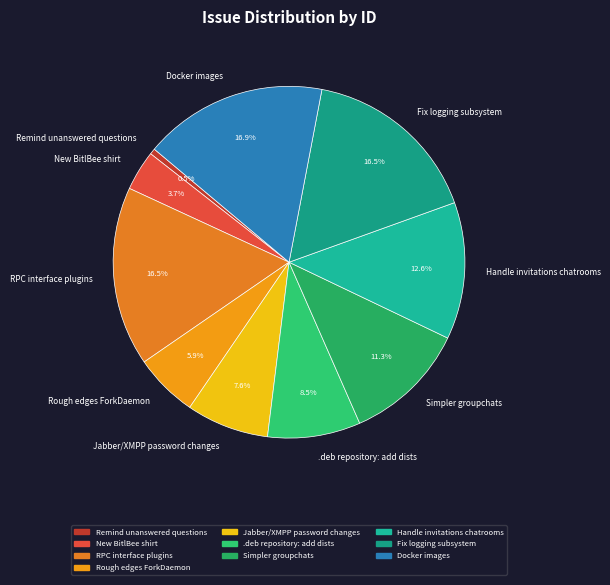

The Fix logging subsystem slice represents 4% of the pie. True or false?

False